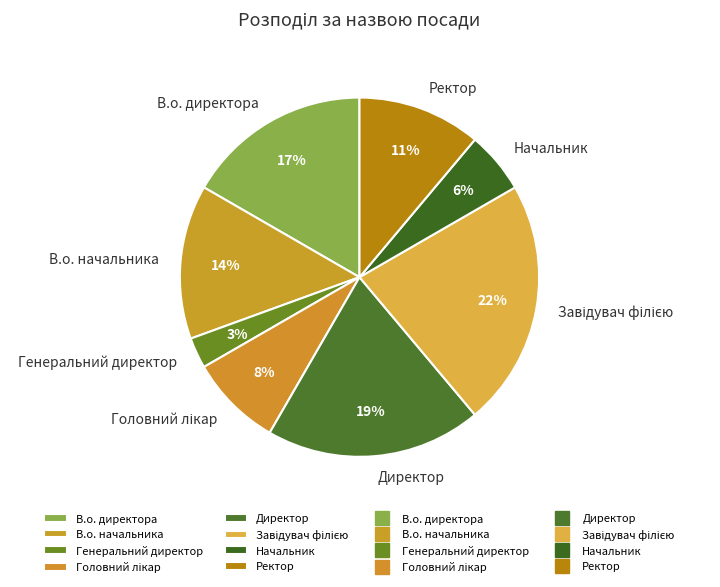

Is it true that Начальник is 16% of the pie?

False